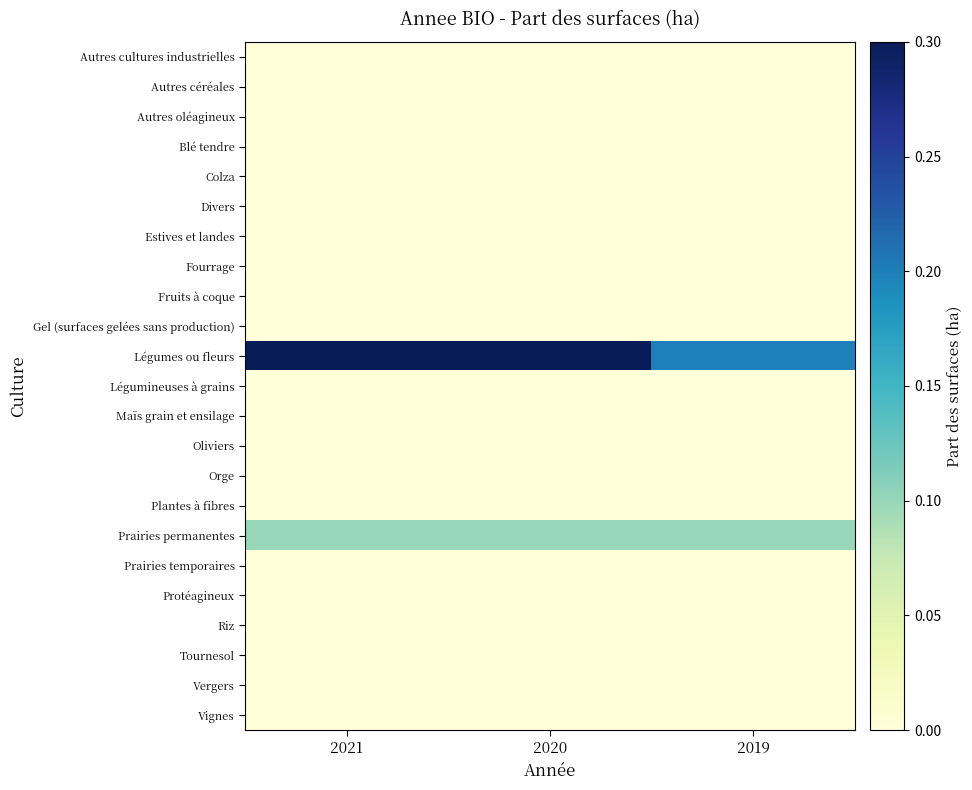

Which has a higher value, 2020 or 2019?

2020